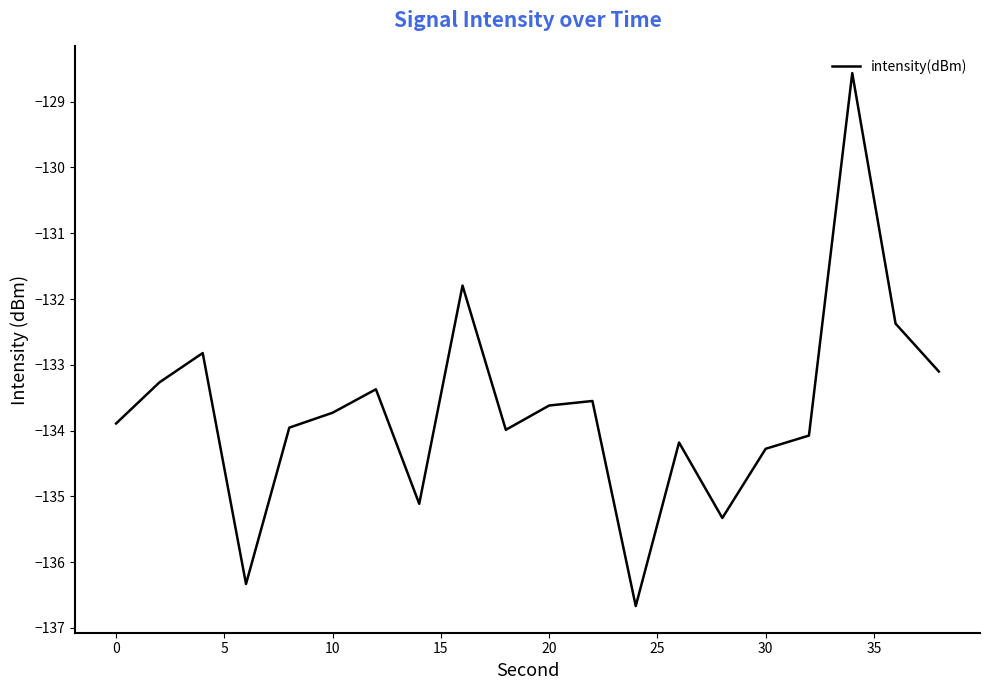

What is the difference between the second highest and minimum values?

4.9